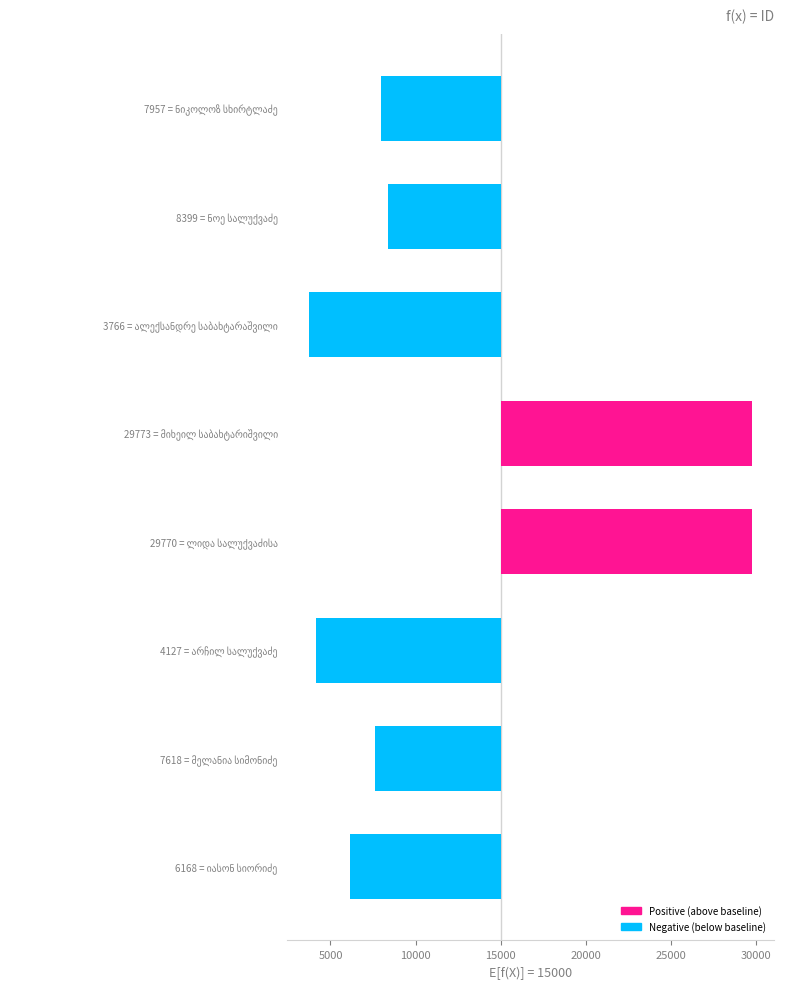

Which has a higher value, 7618 = მელანია სიმონიძე or 3766 = ალექსანდრე საბახტარაშვილი?

7618 = მელანია სიმონიძე